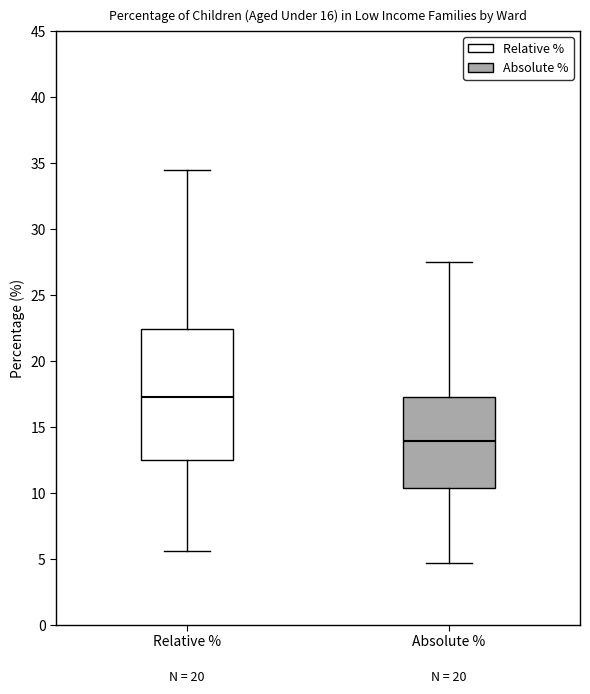

Reading left to right, read every box against the y-axis: the position of its median line, the range the box covers, and the ends of its whiskers. The values are not printed on the chart, so give them approximately, as read against the axis.

Relative %: median 17.5, box 12.5 to 22.5, whiskers 5.5 to 34.5
Absolute %: median 14.0, box 10.5 to 17.5, whiskers 4.5 to 27.5